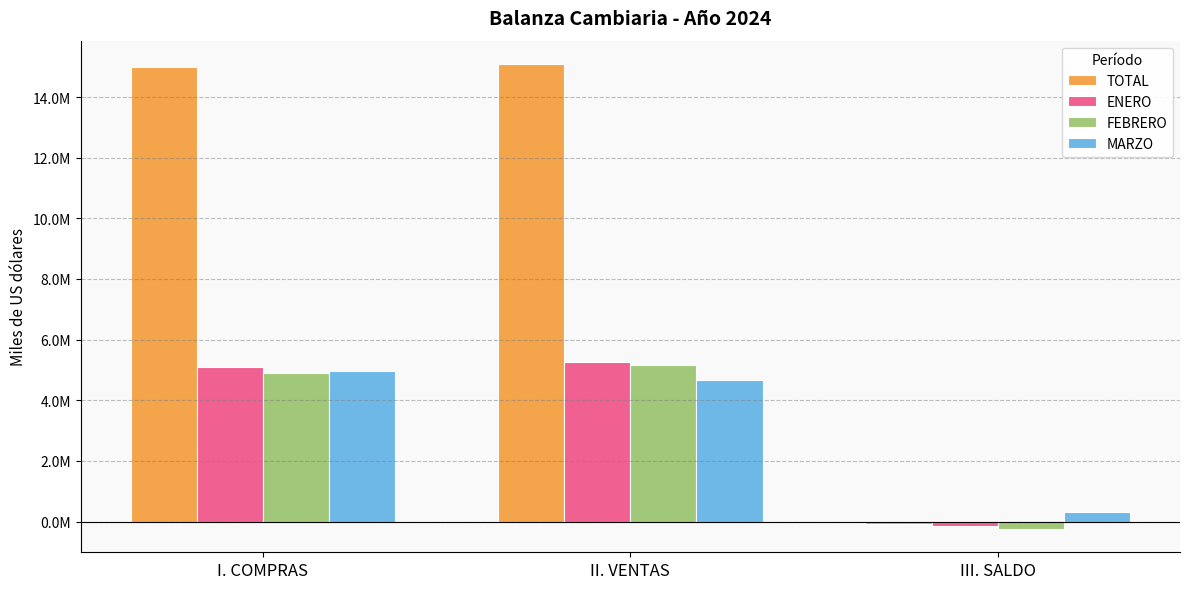

What are all the series names shown in the legend?

TOTAL, ENERO, FEBRERO, MARZO